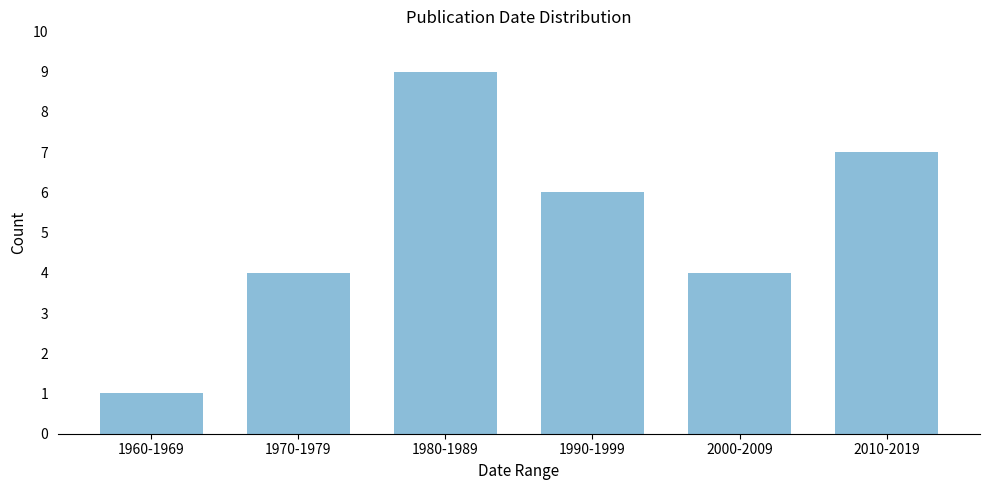

Reading left to right, list all the values displayed in this chart.

1960-1969=1	1970-1979=4	1980-1989=9	1990-1999=6	2000-2009=4	2010-2019=7